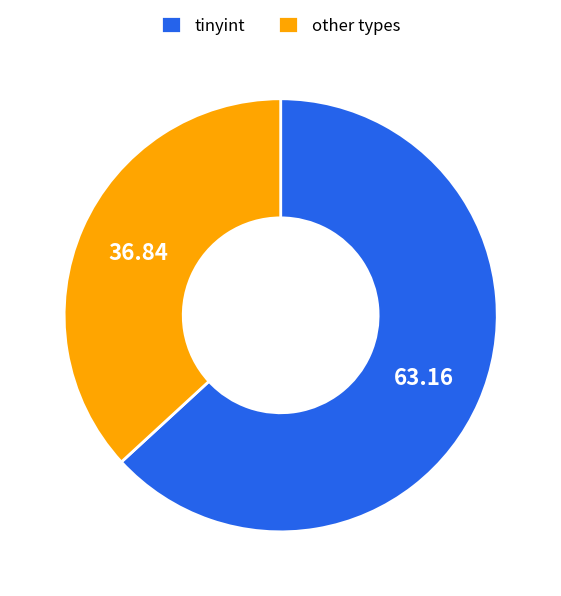

Is there a majority slice in this chart?

Yes